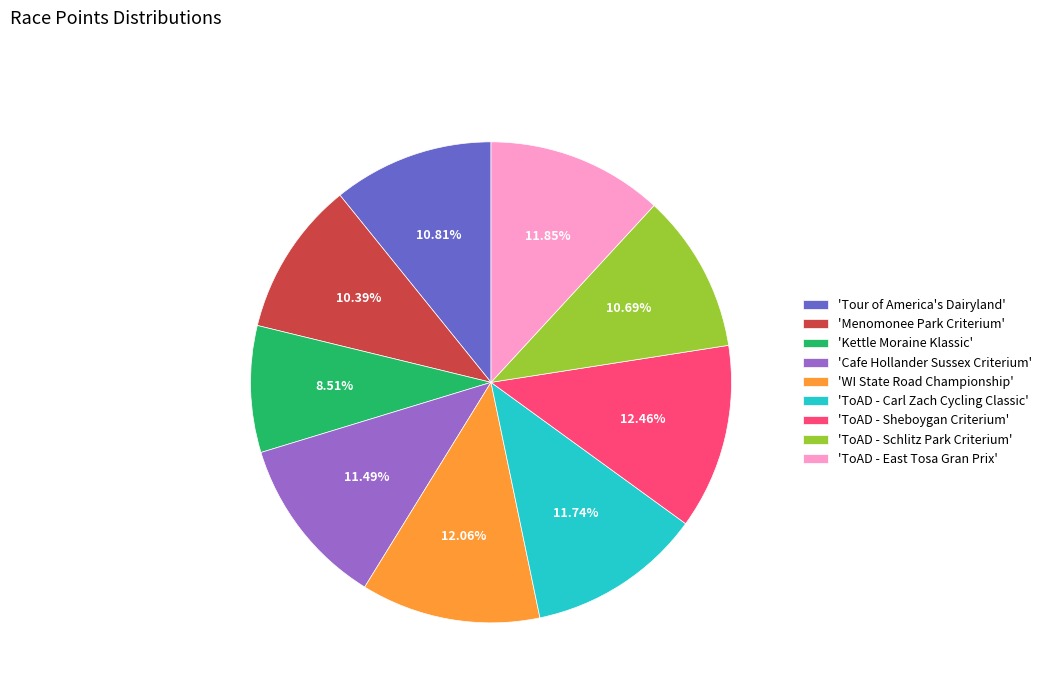

Is 'Tour of America's Dairyland' the majority of the pie?

No